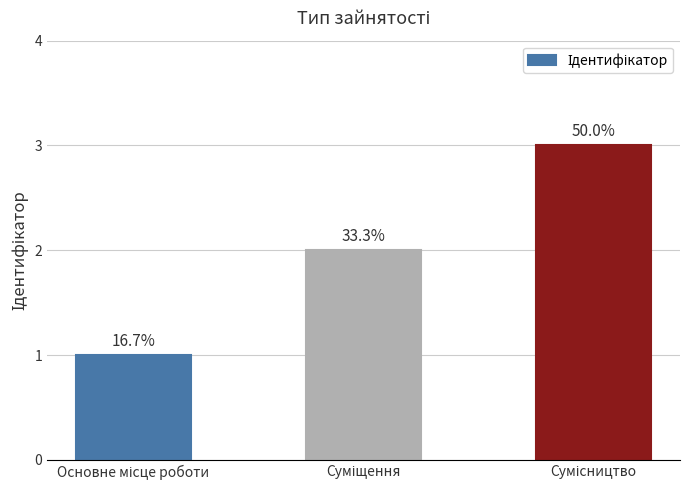

The value at Основне місце роботи is 1. True or false?

True